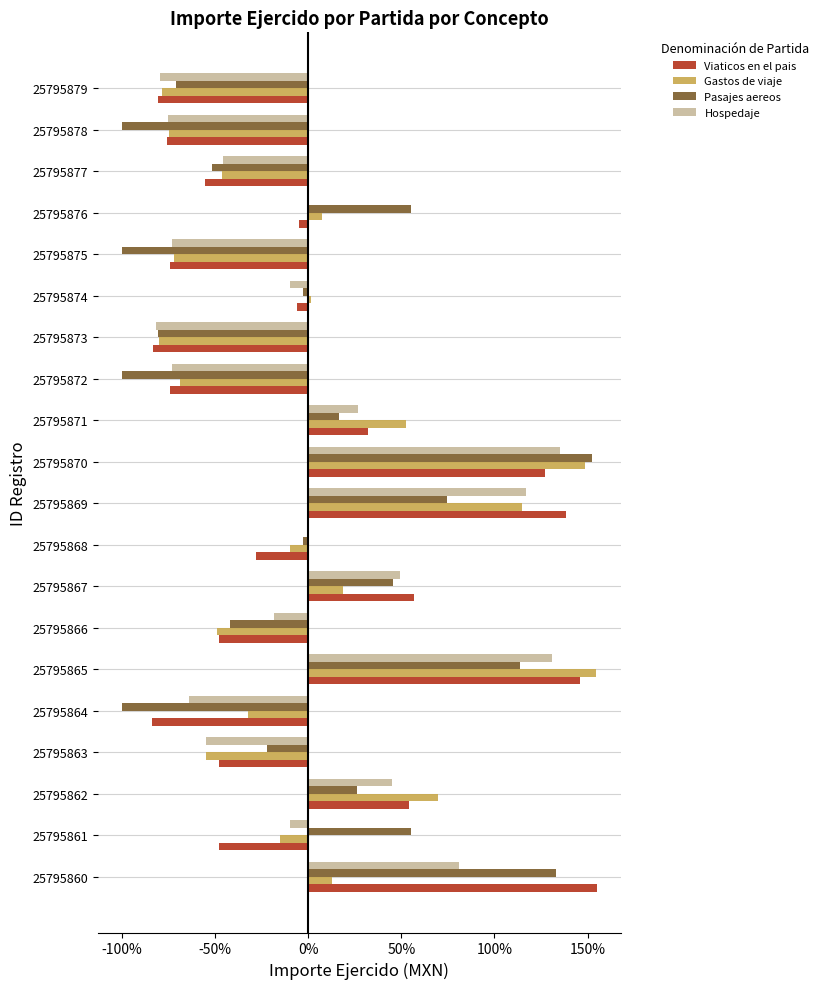

Count the number of categories in the chart.

20